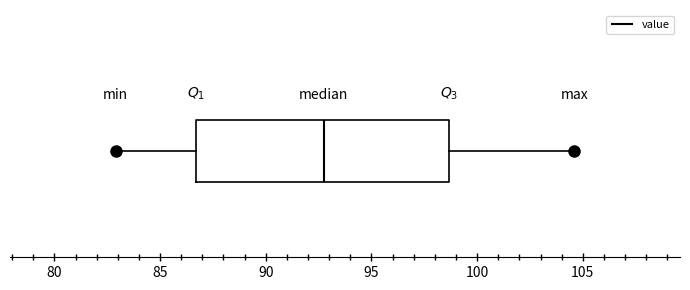

Where is the left edge of the box on the x-axis? The values are not printed on the chart, so give them approximately, as read against the axis.

86.5